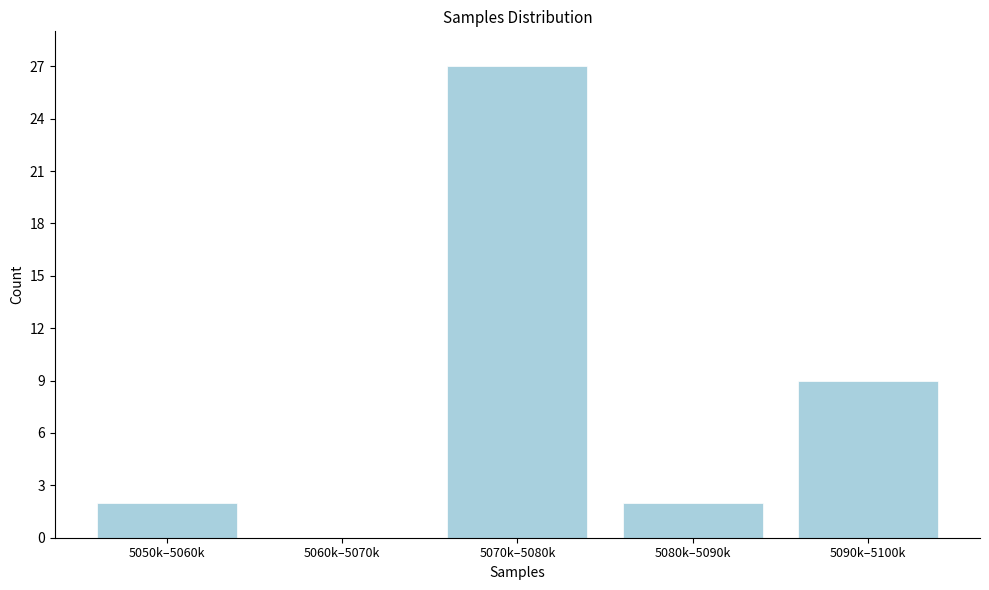

Reading left to right, list all the values displayed in this chart.

5050k–5060k=2	5060k–5070k=0	5070k–5080k=27	5080k–5090k=2	5090k–5100k=9